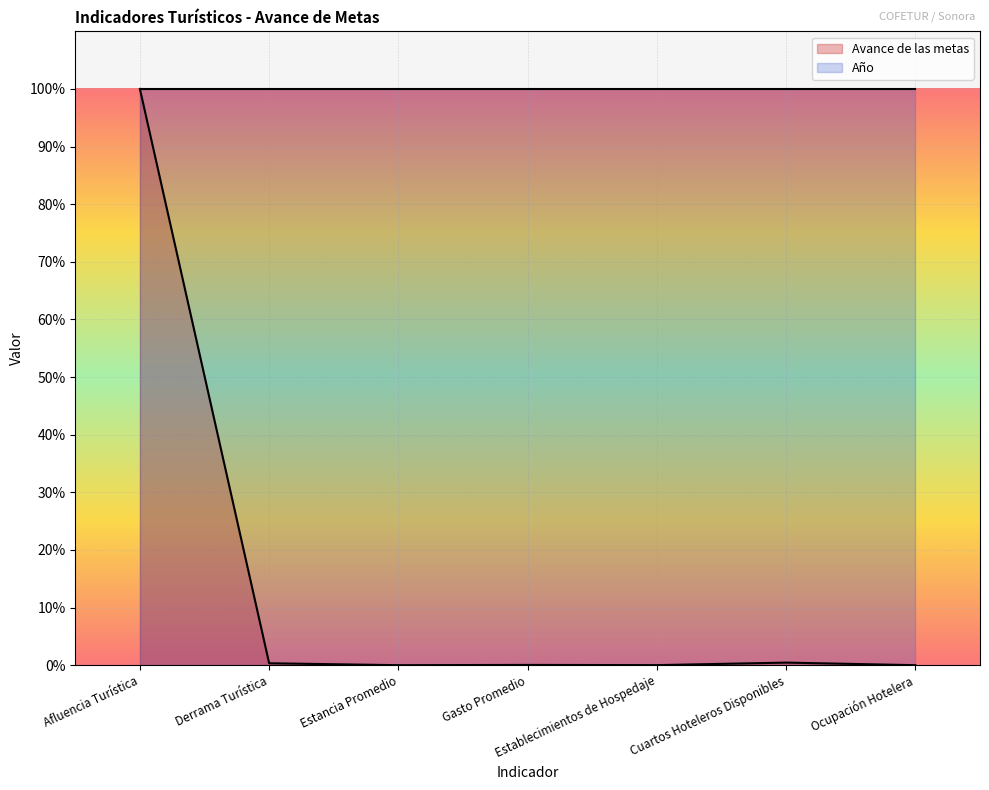

At which category does the chart reach its minimum across all series?

Estancia Promedio